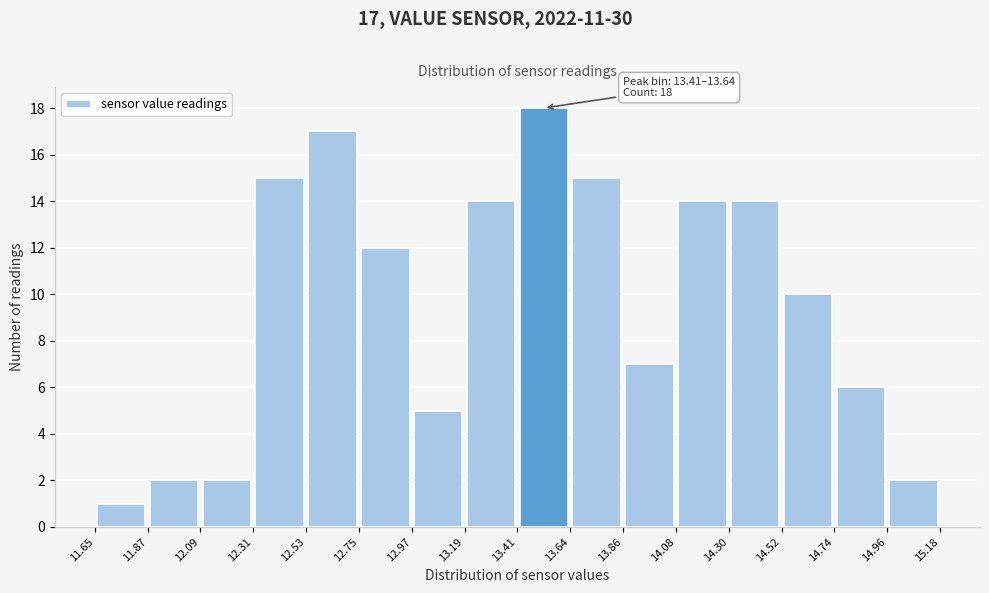

Which range on the x-axis has the tallest bar?

13.41 to 13.64